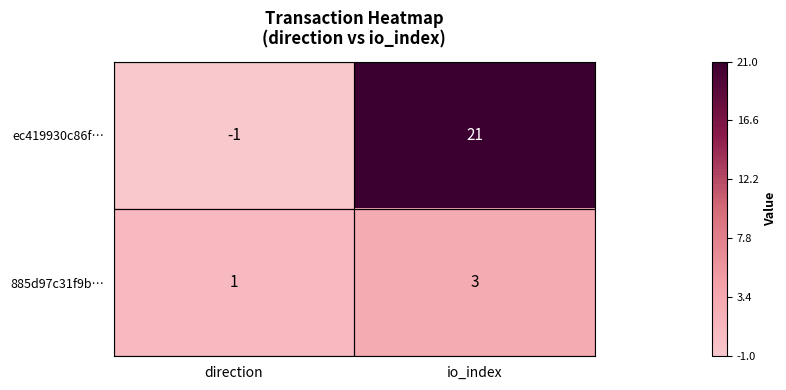

List the series in order of their overall mean, highest first.

ec419930c86f…, 885d97c31f9b…